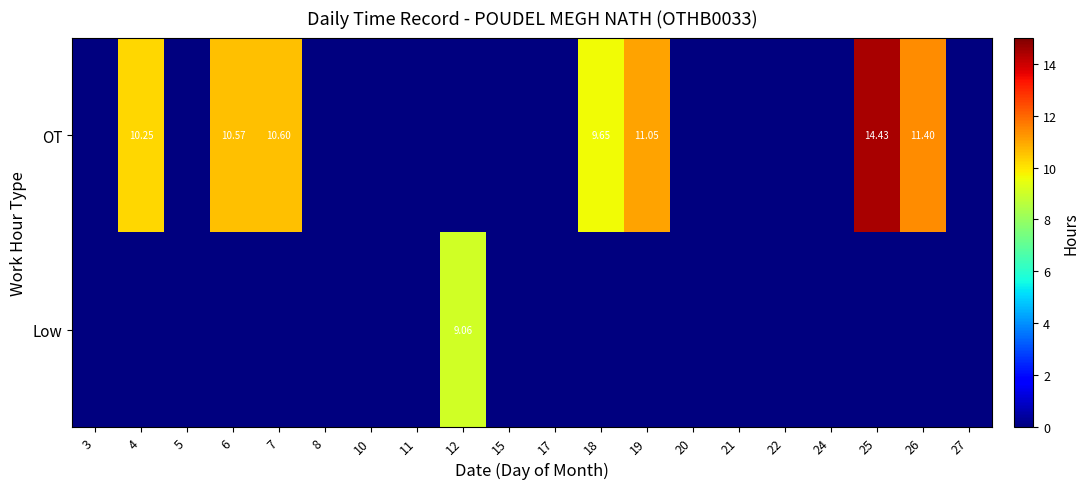

How many data points in Low are above 0?

1